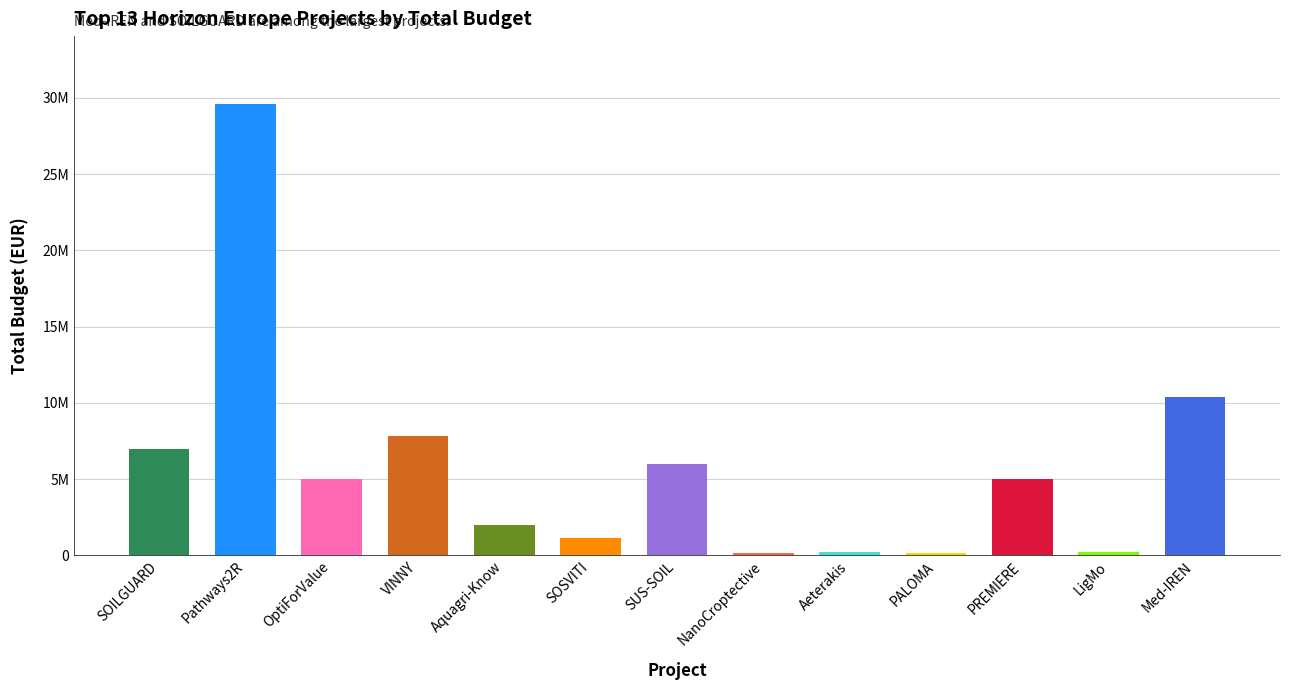

What is the maximum value shown in the chart?

29609362